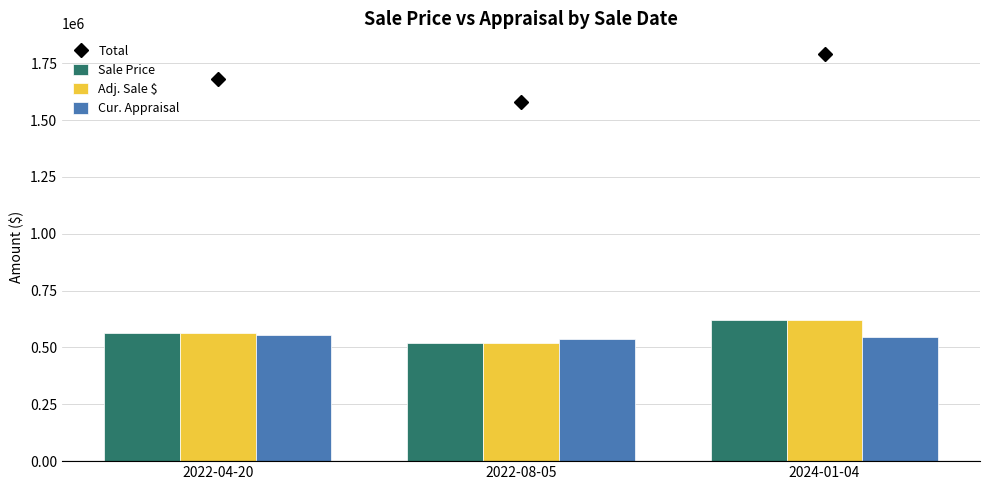

Reading right to left, extract all data points from this chart.

Total: 2024-01-04=1792342	2022-08-05=1579066	2022-04-20=1682703
Sale Price: 2024-01-04=622400	2022-08-05=520000	2022-04-20=565000
Adj. Sale $: 2024-01-04=622400	2022-08-05=520000	2022-04-20=565000
Cur. Appraisal: 2024-01-04=547542	2022-08-05=539066	2022-04-20=552703